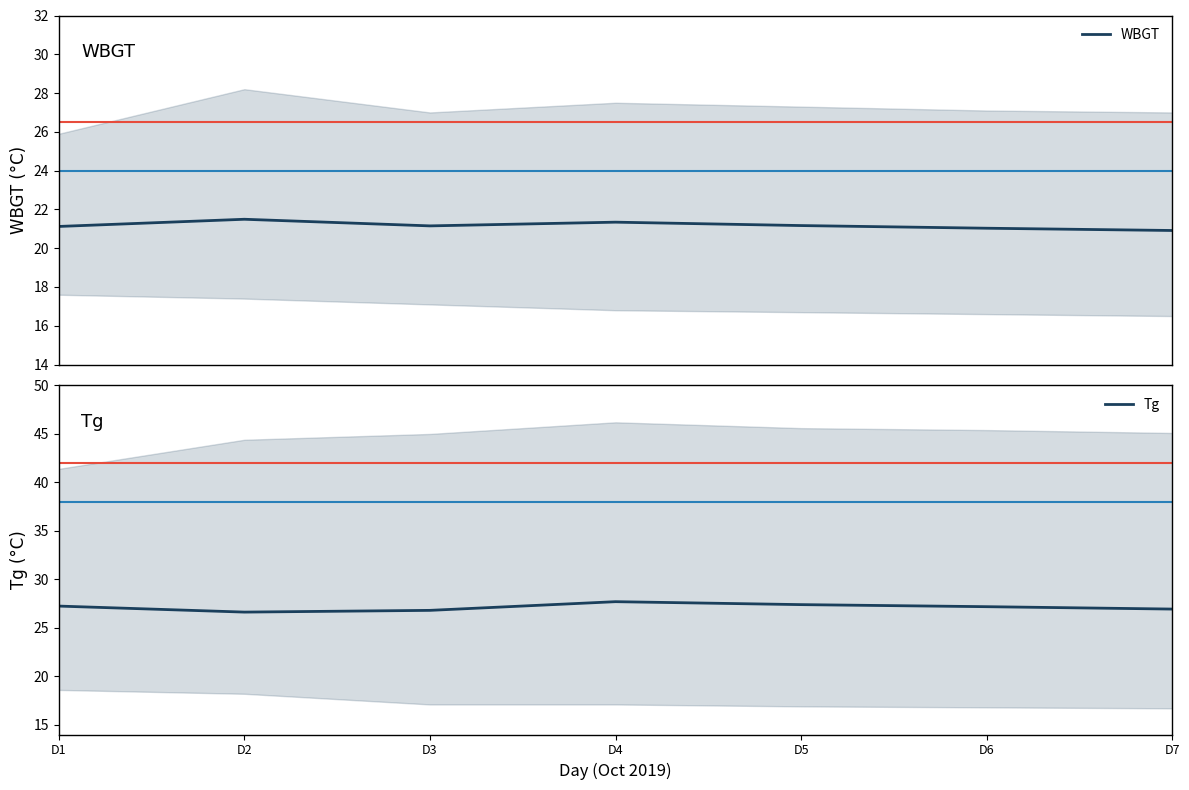

Reading left to right, what are all the values shown in this chart?

WBGT: D1=21.1	D2=21.5	D3=21.2	D4=21.3	D5=21.2	D6=21.0	D7=20.9
Tg: D1=27.2	D2=26.6	D3=26.8	D4=27.7	D5=27.4	D6=27.2	D7=26.9